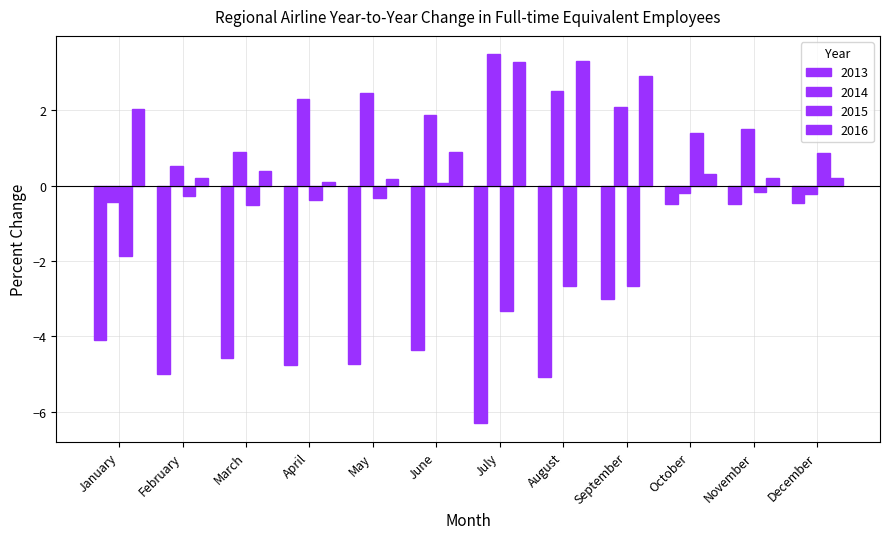

What is the difference between the maximum and minimum values in the 2016 series?

3.2